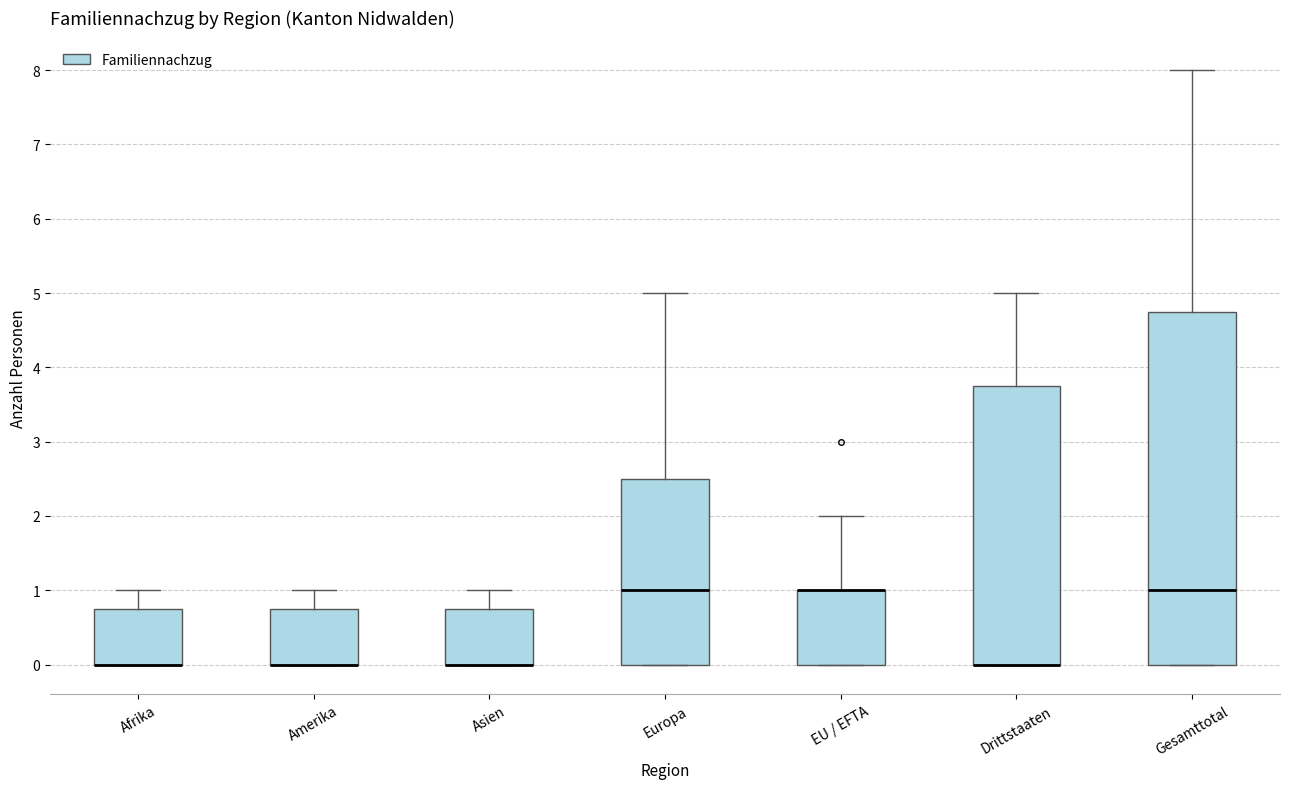

Reading left to right, transcribe this box plot: for each box, give where its median line is, the range the box spans, and where its two whiskers end, as read against the y-axis. The values are not printed on the chart, so give them approximately, as read against the axis.

Afrika: median 0.0 (drawn on the box's lower edge), box 0.0 to 0.8, whiskers 0.0 to 1.0
Amerika: median 0.0 (drawn on the box's lower edge), box 0.0 to 0.8, whiskers 0.0 to 1.0
Asien: median 0.0 (drawn on the box's lower edge), box 0.0 to 0.8, whiskers 0.0 to 1.0
Europa: median 1.0, box 0.0 to 2.5, whiskers 0.0 to 5.0
EU / EFTA: median 1.0 (drawn on the box's upper edge), box 0.0 to 1.0, whiskers 0.0 to 2.0
Drittstaaten: median 0.0 (drawn on the box's lower edge), box 0.0 to 3.8, whiskers 0.0 to 5.0
Gesamttotal: median 1.0, box 0.0 to 4.8, whiskers 0.0 to 8.0